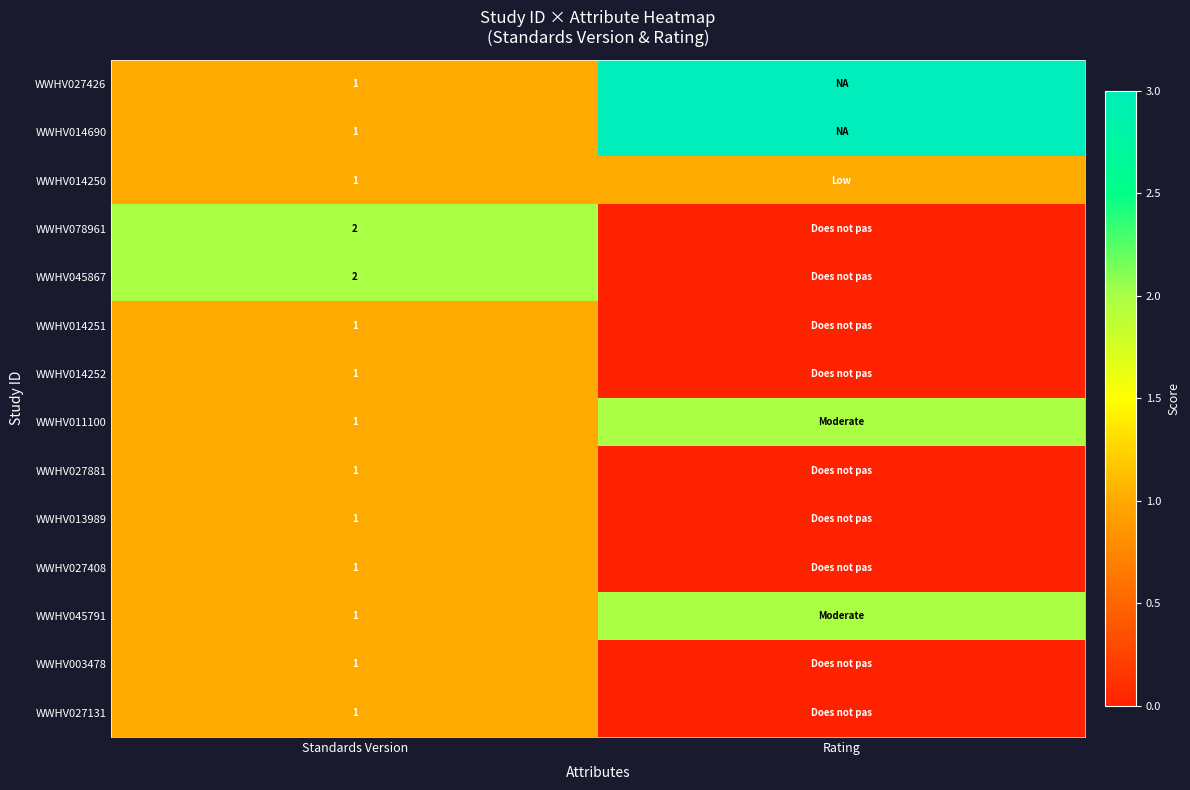

Which category has the lowest value across all series?

Rating